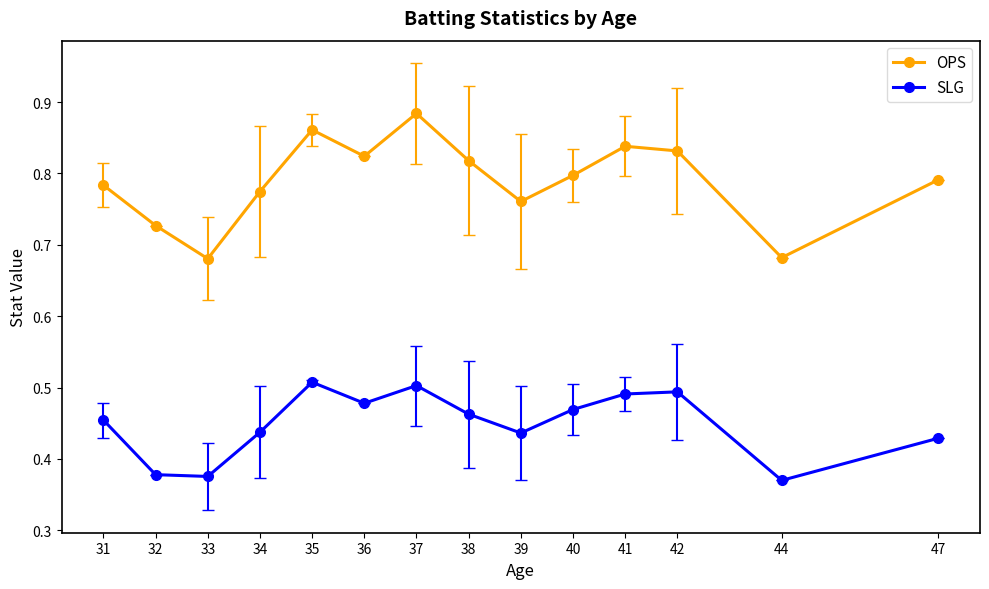

What is the spread (max minus min) of values at 32?

0.3